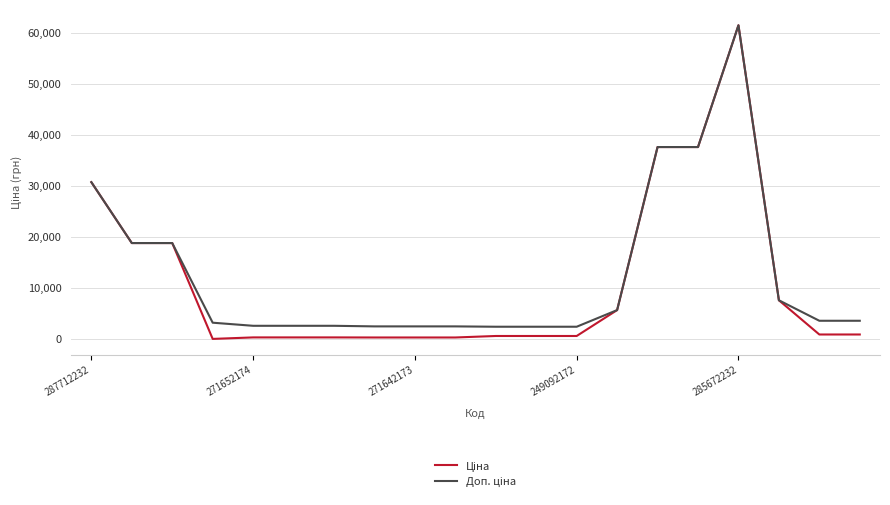

Rank the series by their maximum value, from lowest to highest.

Ціна, Доп. ціна